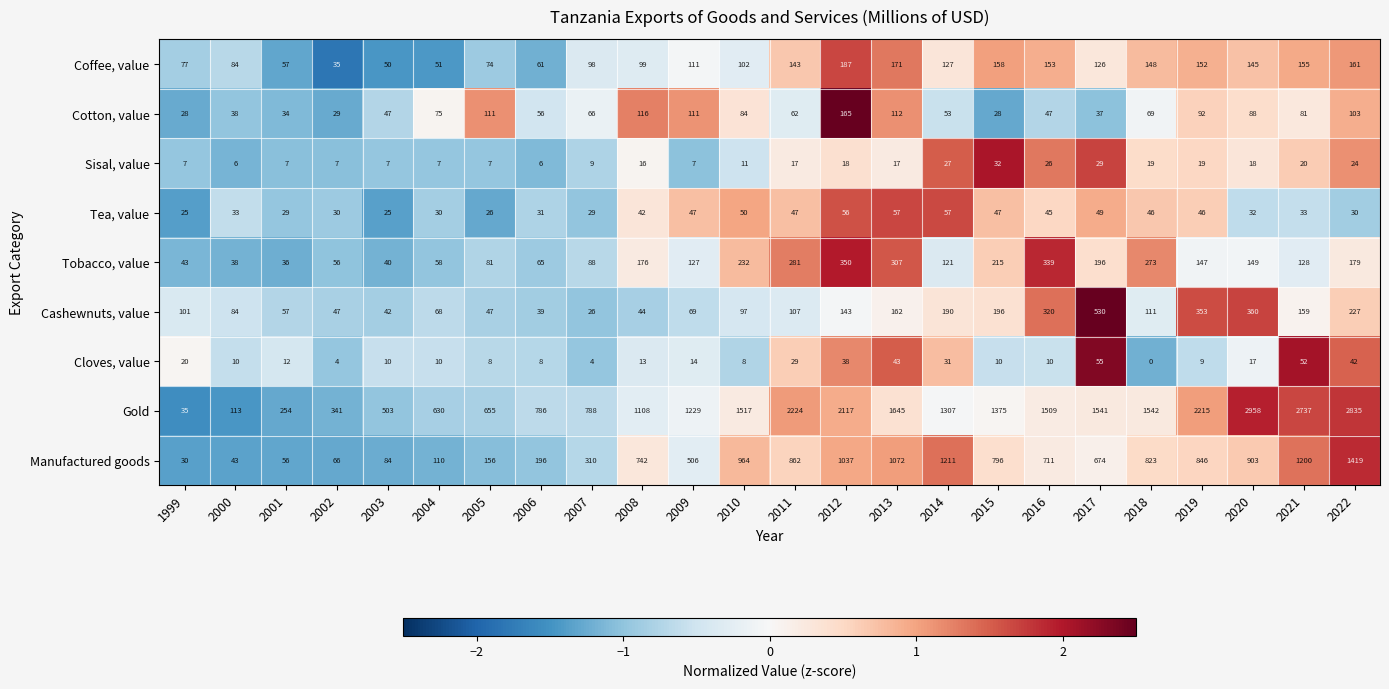

Is it true that Cotton, value equals 166 at 2009?

False